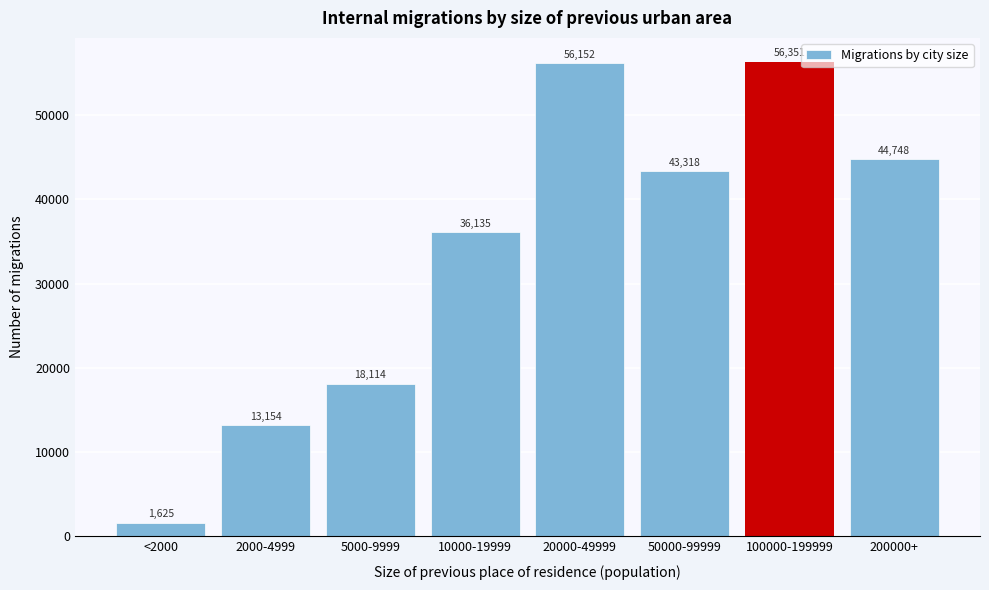

Reading left to right, extract all data points from this chart.

1625	13154	18114	36135	56152	43318	56351	44748